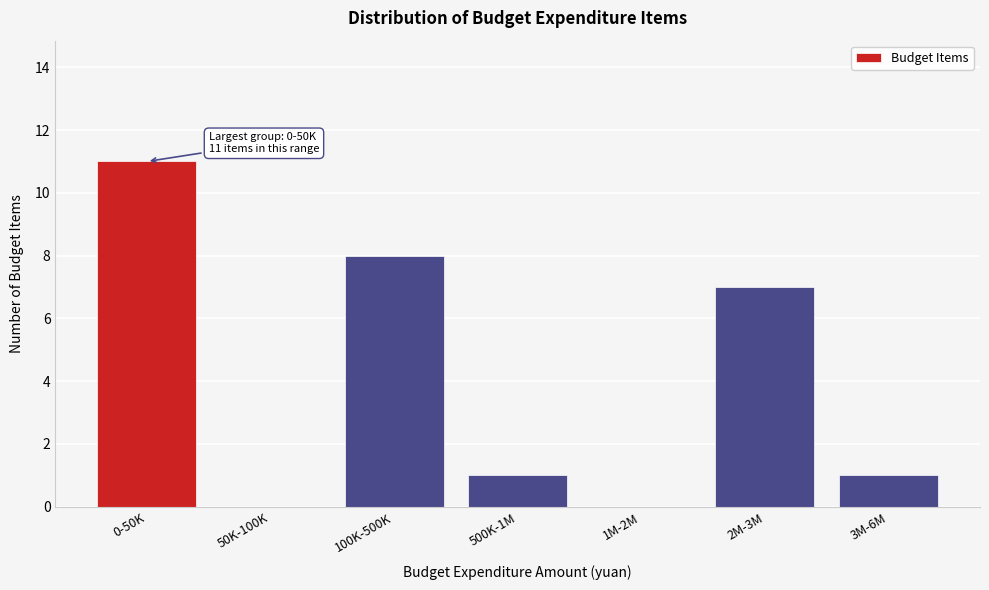

Reading left to right, what are all the values shown in this chart?

0-50K=11	50K-100K=0	100K-500K=8	500K-1M=1	1M-2M=0	2M-3M=7	3M-6M=1